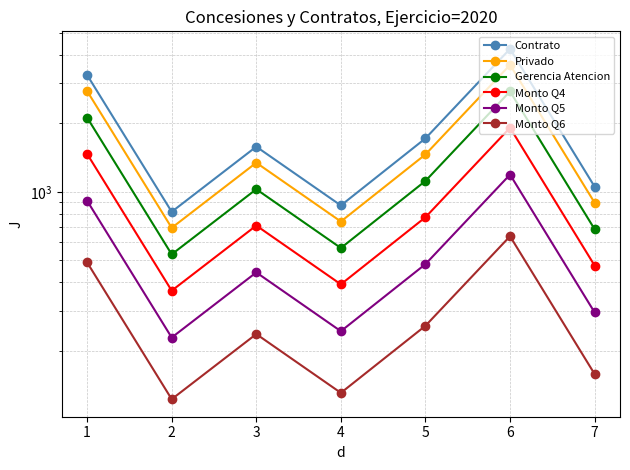

What is the approximate value of Monto Q5 at 2?

228.8